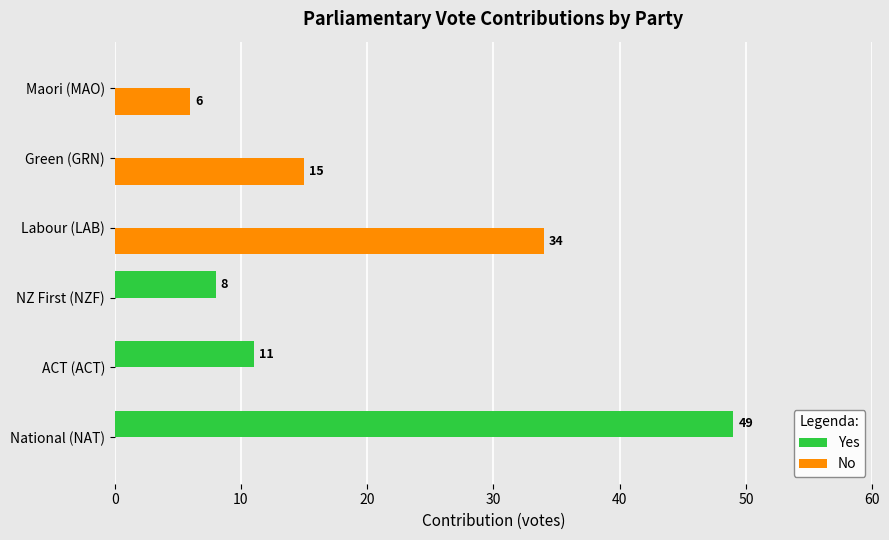

Which series has the largest total across all categories?

Yes